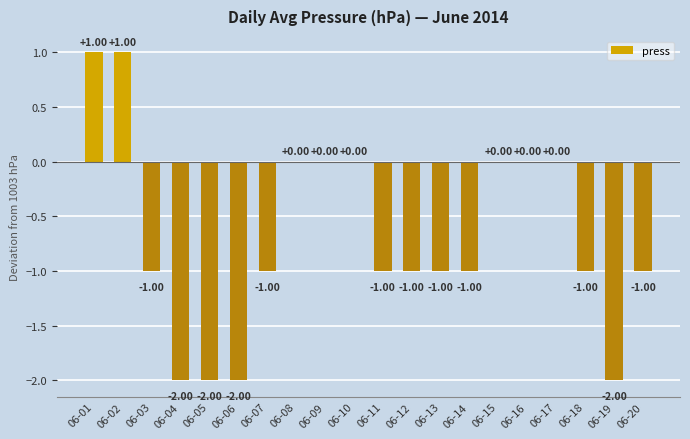

What is the change in value from 06-05 to 06-18?

+1